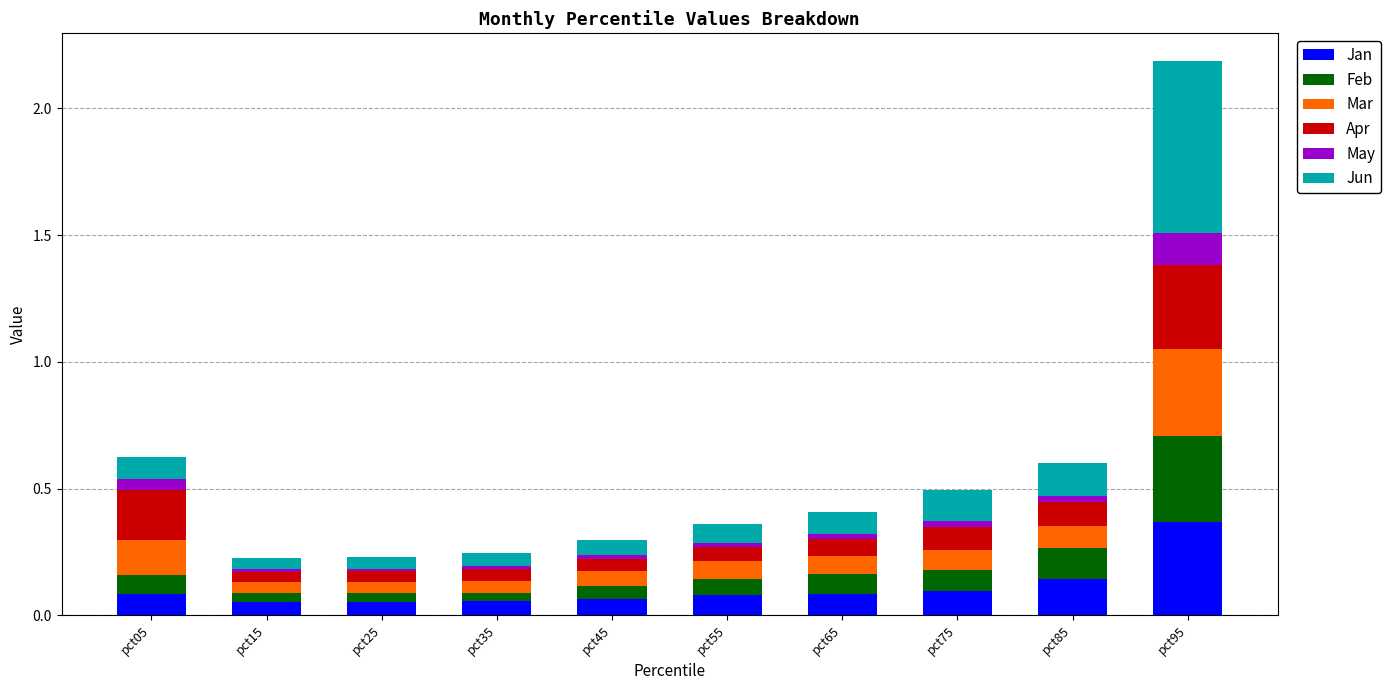

The Jan series shows 0.0 at pct05. True or false?

False